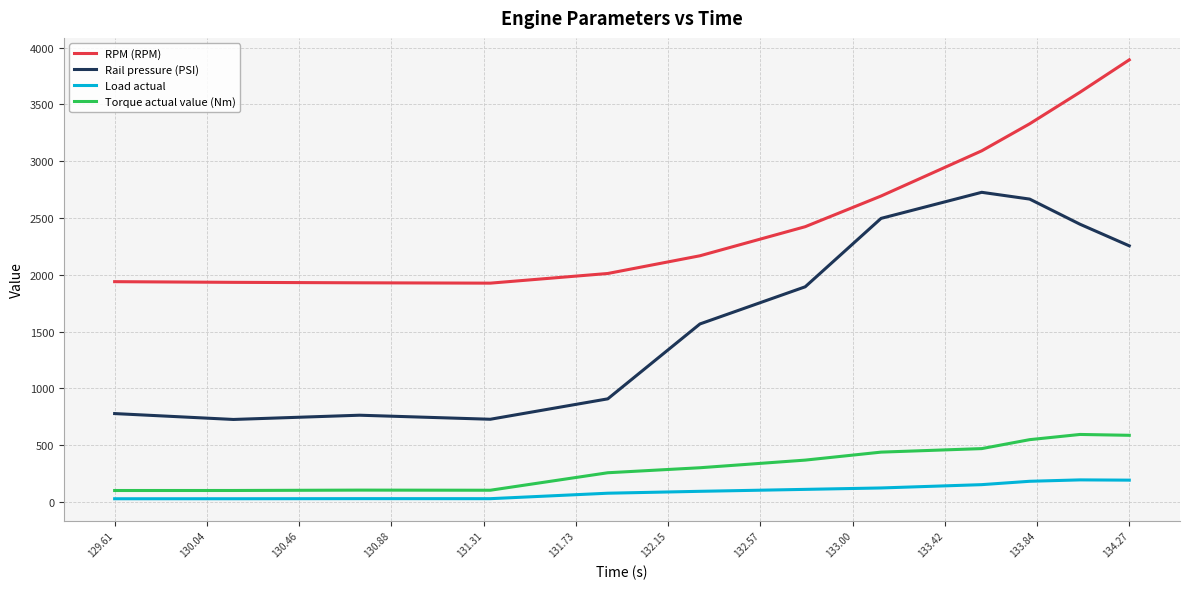

Does the chart have visible grid lines?

Yes